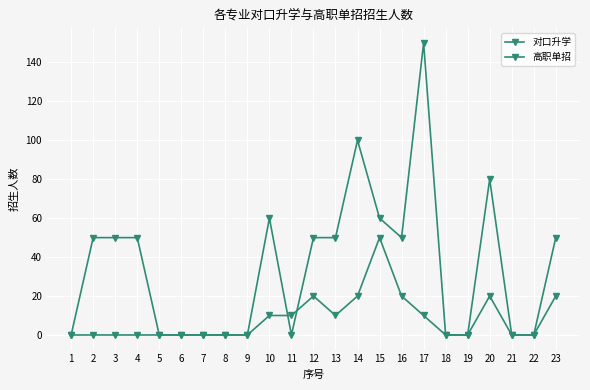

Reading left to right, list all the values displayed in this chart.

对口升学: 1=0	2=0	3=0	4=0	5=0	6=0	7=0	8=0	9=0	10=10	11=10	12=20	13=10	14=20	15=50	16=20	17=10	18=0	19=0	20=20	21=0	22=0	23=20
高职单招: 1=0	2=50	3=50	4=50	5=0	6=0	7=0	8=0	9=0	10=60	11=0	12=50	13=50	14=100	15=60	16=50	17=150	18=0	19=0	20=80	21=0	22=0	23=50